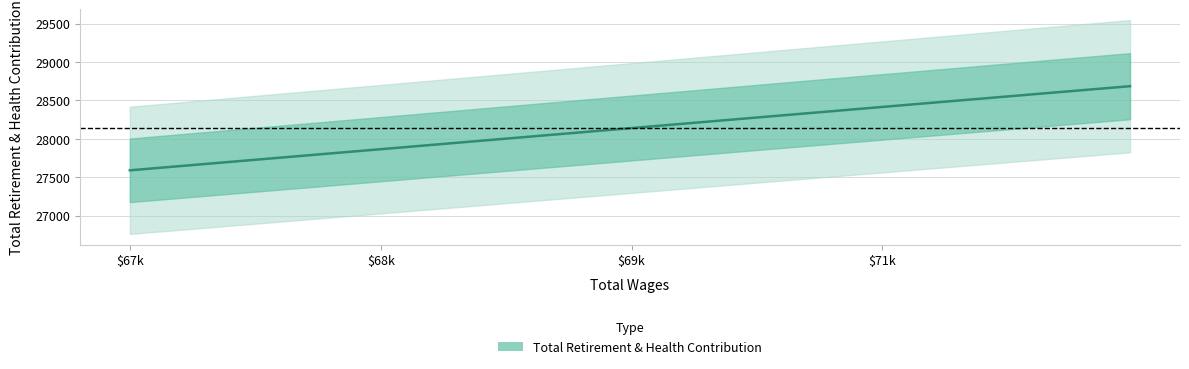

What is the ratio of the value at 72654.0 to the value at 70802.0?

1.0